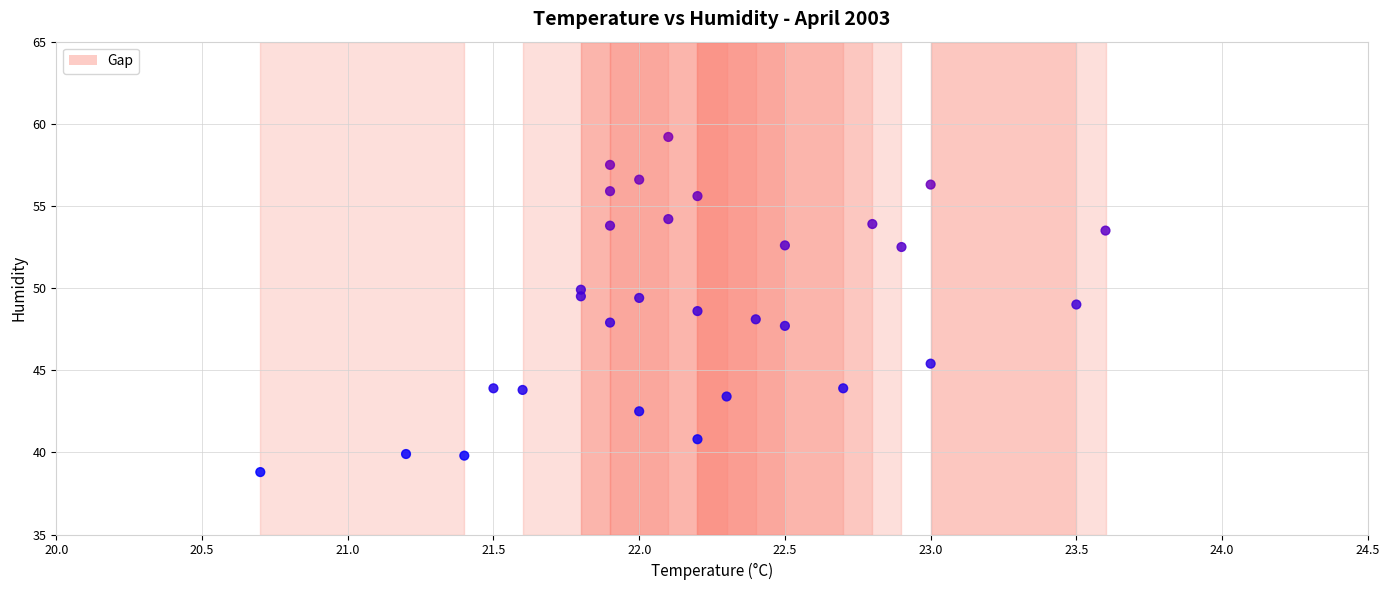

What is the range of X values (max minus min)?

2.9